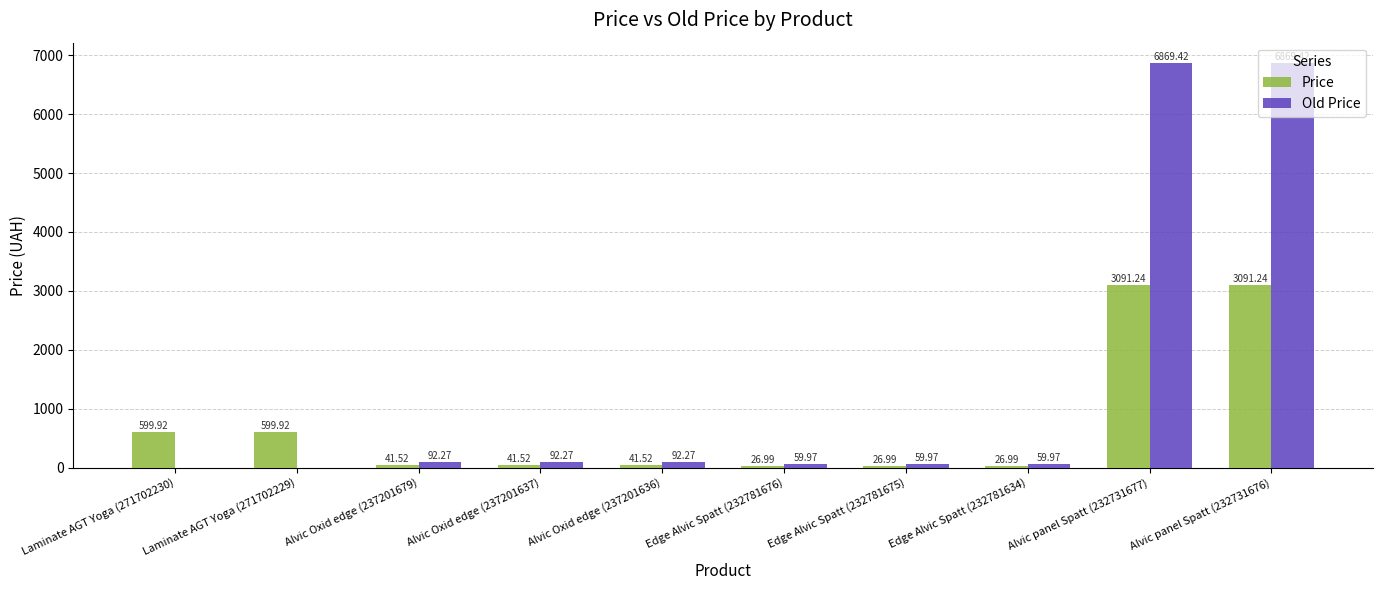

What is the maximum value shown in the chart?

6869.4